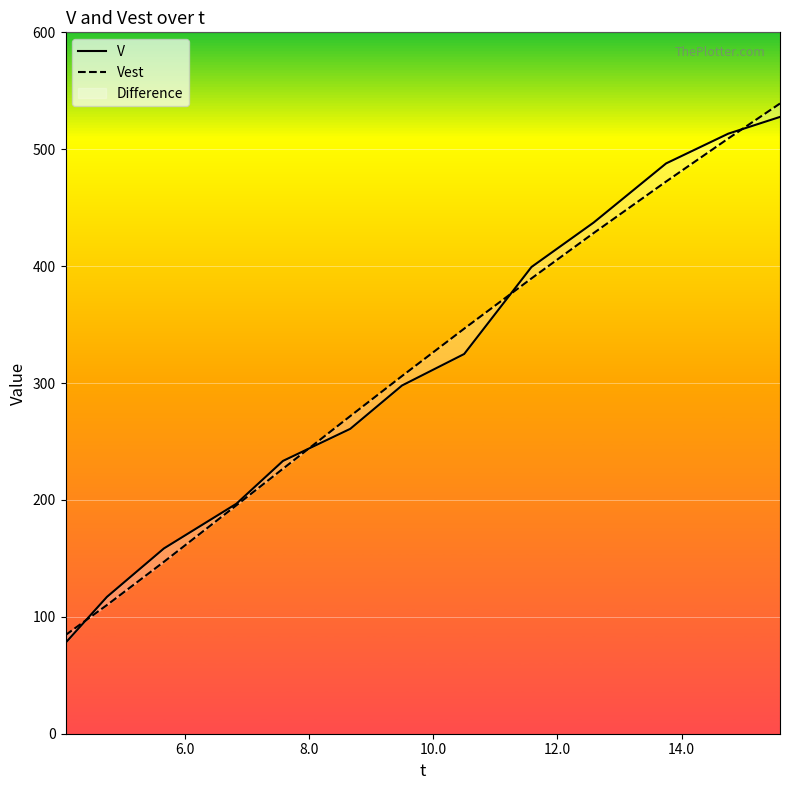

How many values in the V series exceed 297?

7